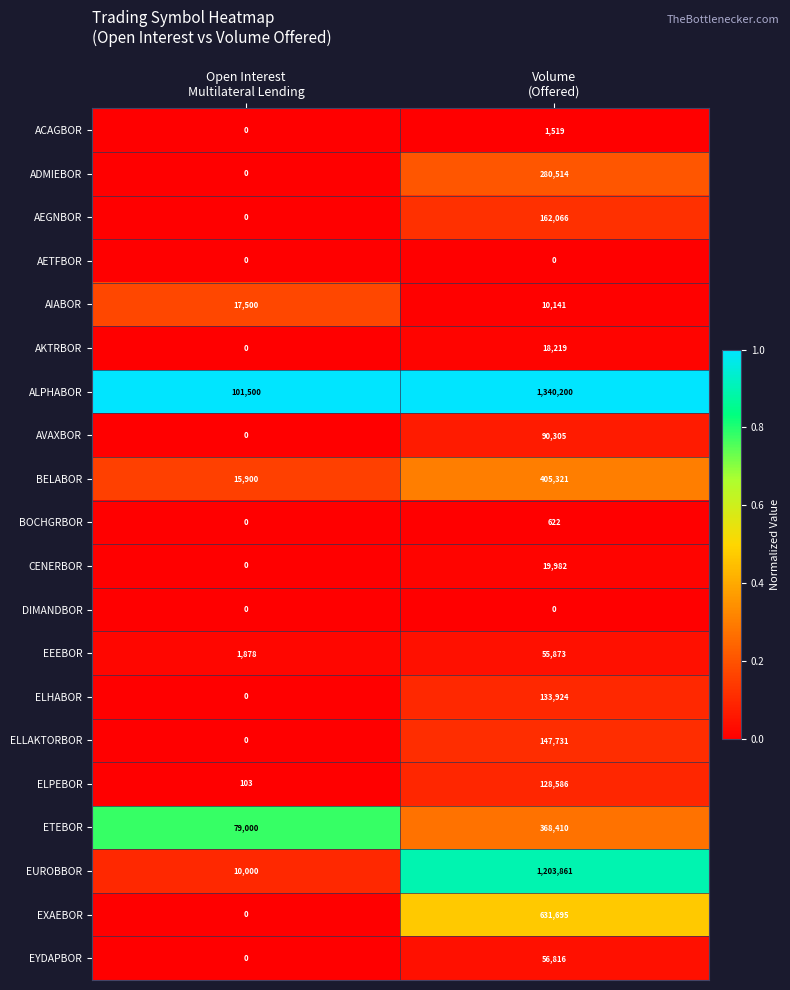

How many series are shown in this chart?

20